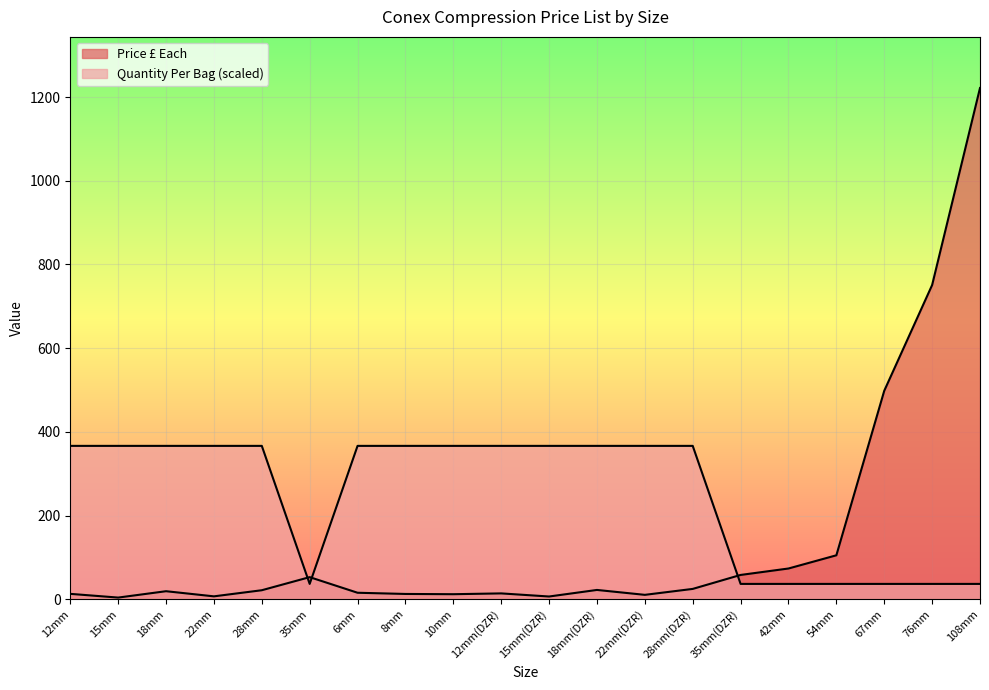

At which label is Price £ Each closest to 612?

67mm